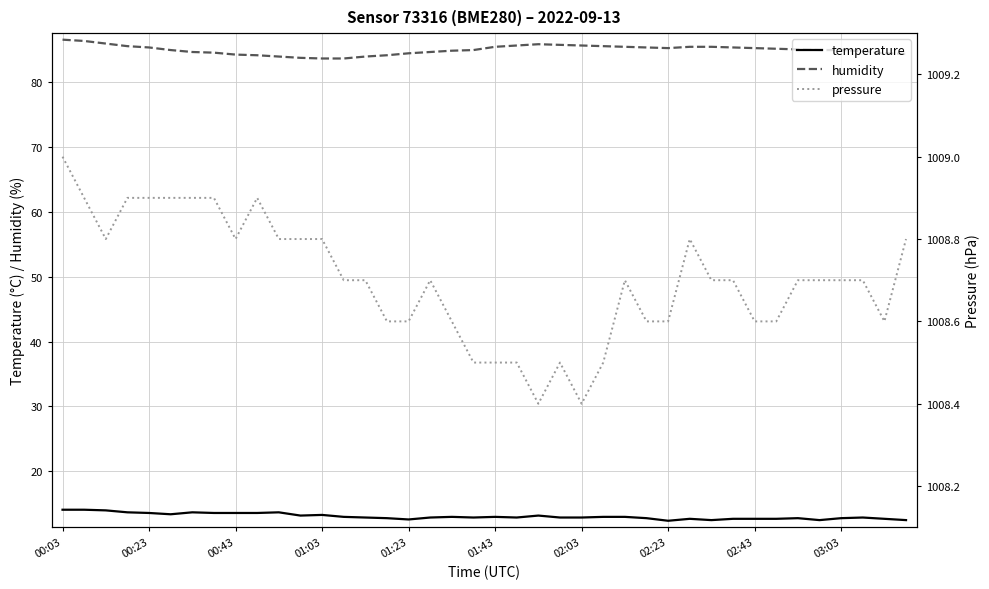

Is this an area chart (filled region under the line)?

No